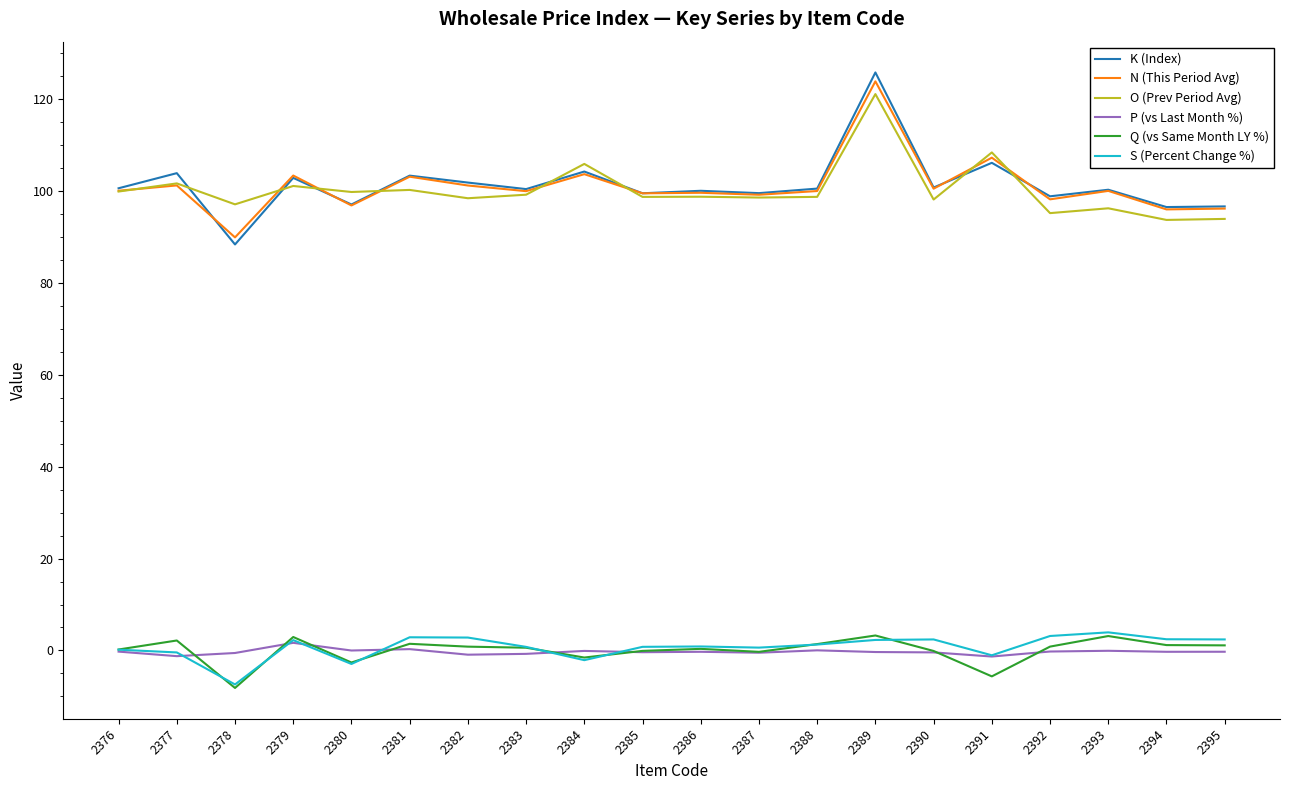

Which category has the lowest value in the Q (vs Same Month LY %) series?

2378